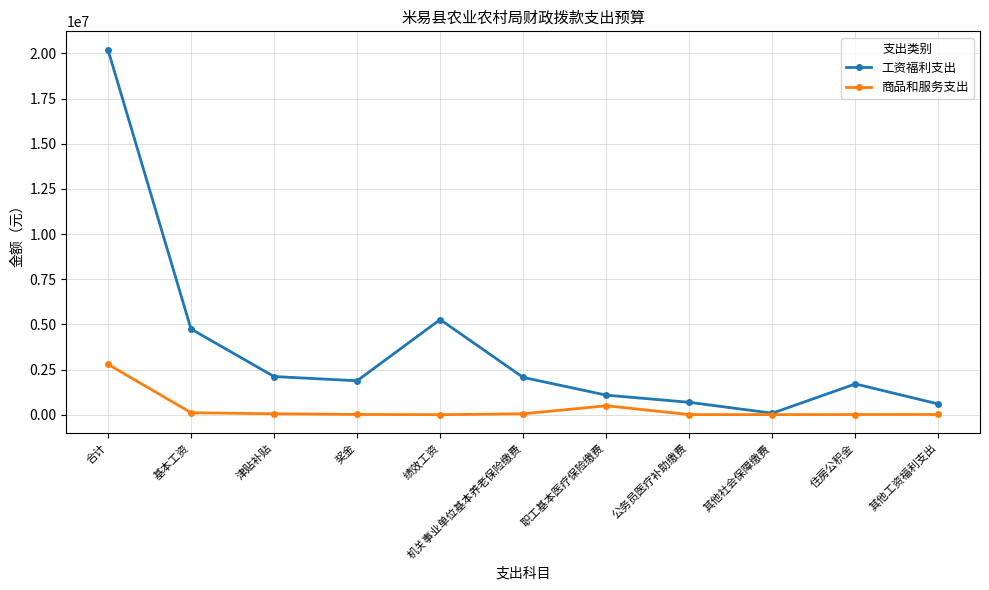

What is the average value of the 工资福利支出 series?

3674942.8